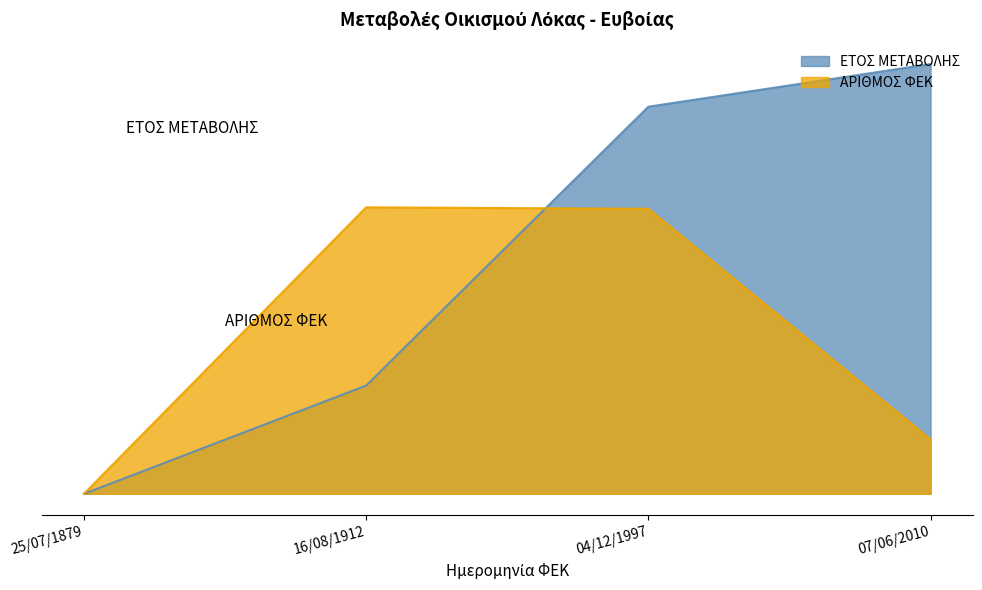

Reading right to left, list all the values displayed in this chart.

ΕΤΟΣ ΜΕΤΑΒΟΛΗΣ: 07/06/2010=300.0	04/12/1997=270.2	16/08/1912=75.6	25/07/1879=0.0
ΑΡΙΘΜΟΣ ΦΕΚ: 07/06/2010=37.9	04/12/1997=199.0	16/08/1912=200.0	25/07/1879=0.0